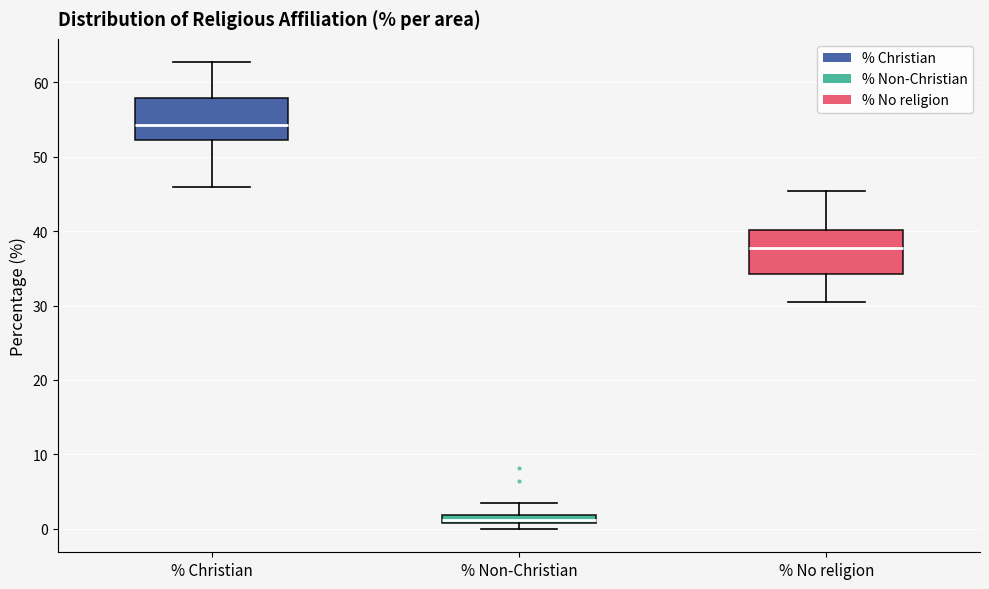

Where does the upper whisker of the box for % Christian end on the y-axis? The values are not printed on the chart, so give them approximately, as read against the axis.

63